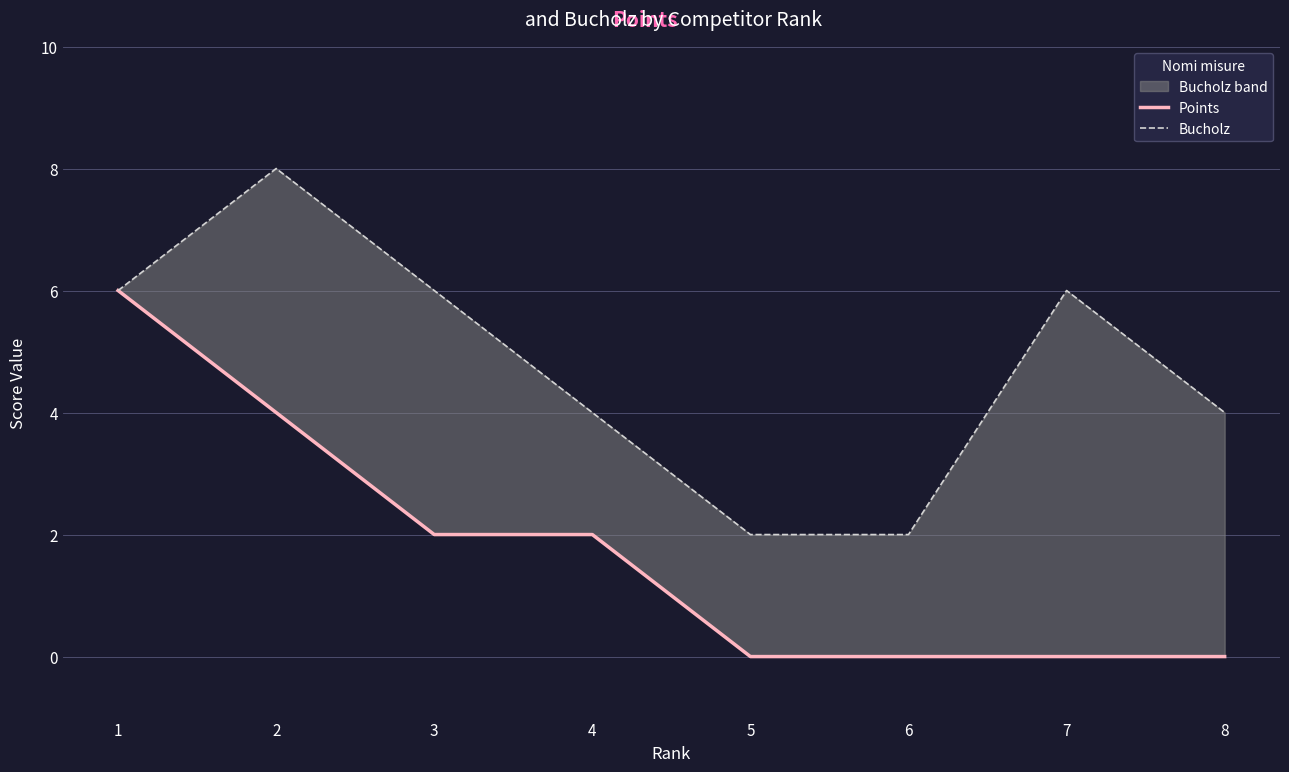

Does the chart have visible grid lines?

Yes